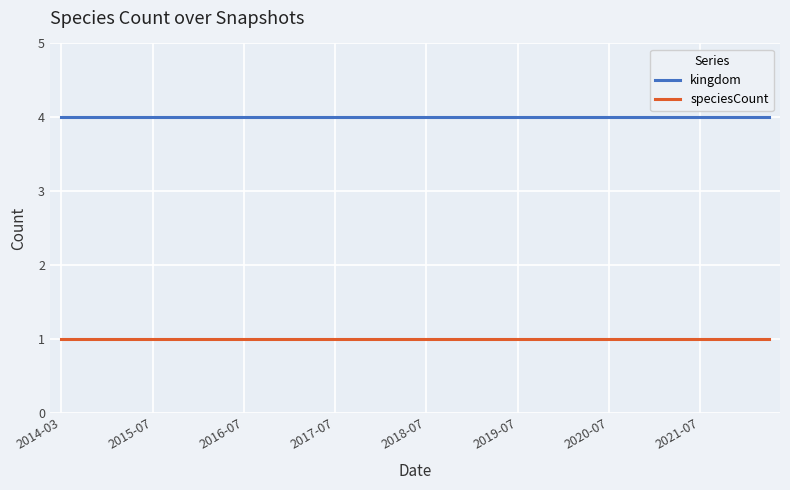

True or false: speciesCount and kingdom cross at least once.

False